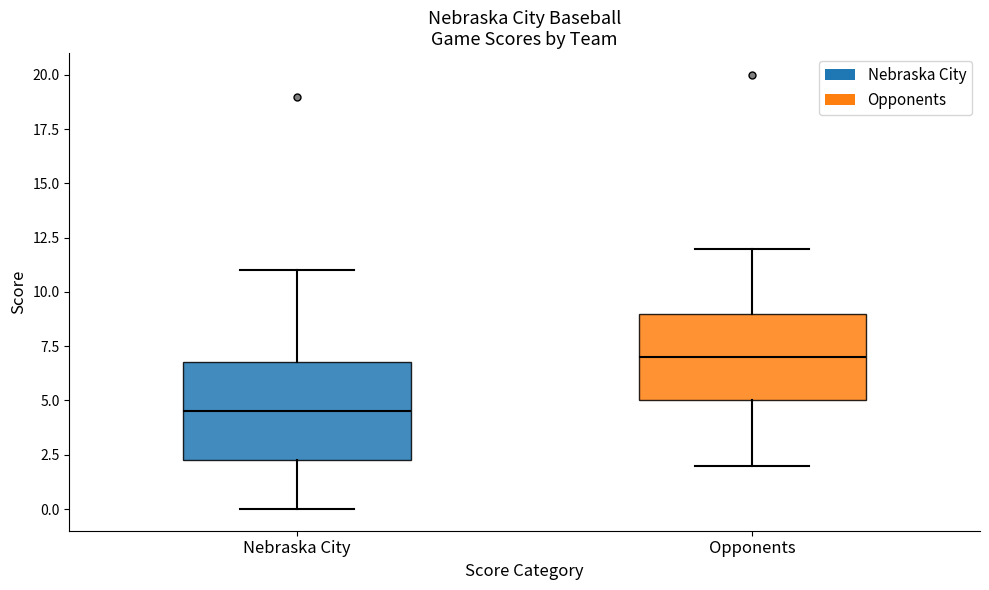

Reading left to right, read every box against the y-axis: the position of its median line, the range the box covers, and the ends of its whiskers. The values are not printed on the chart, so give them approximately, as read against the axis.

Nebraska City: median 4.5, box 2.5 to 7.0, whiskers 0.0 to 11.0
Opponents: median 7.0, box 5.0 to 9.0, whiskers 2.0 to 12.0